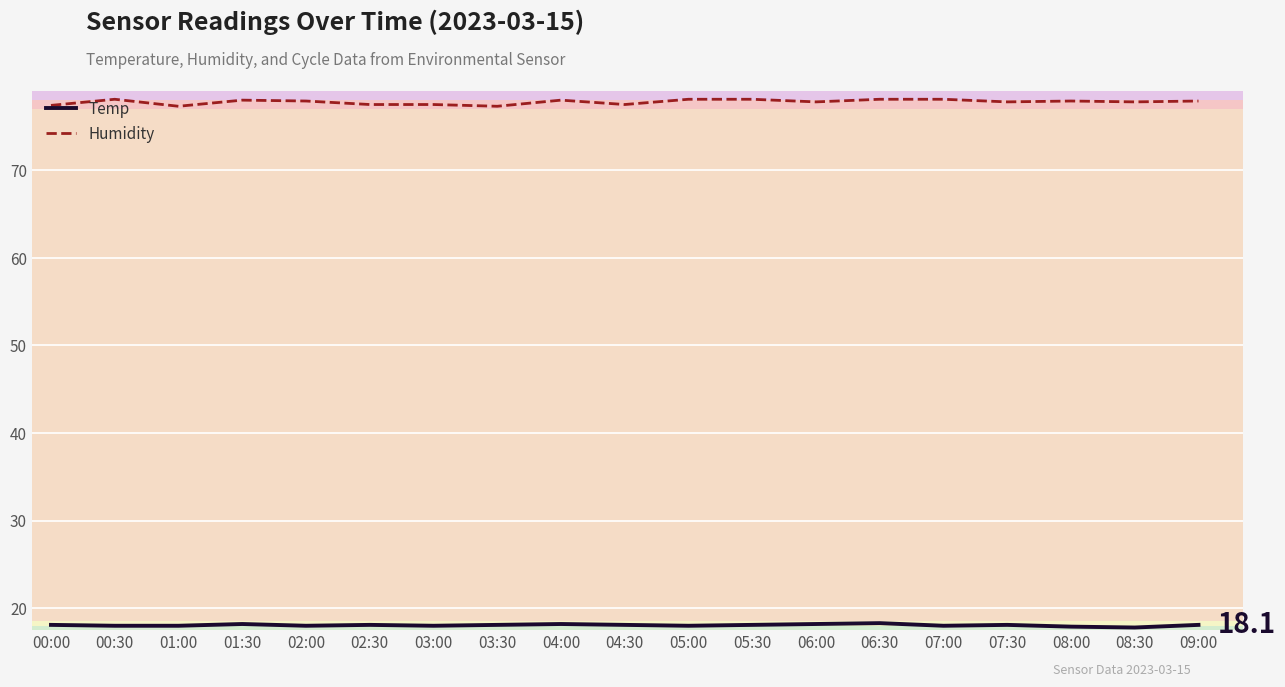

True or false: Humidity has more than 2 points higher than both neighbors.

True